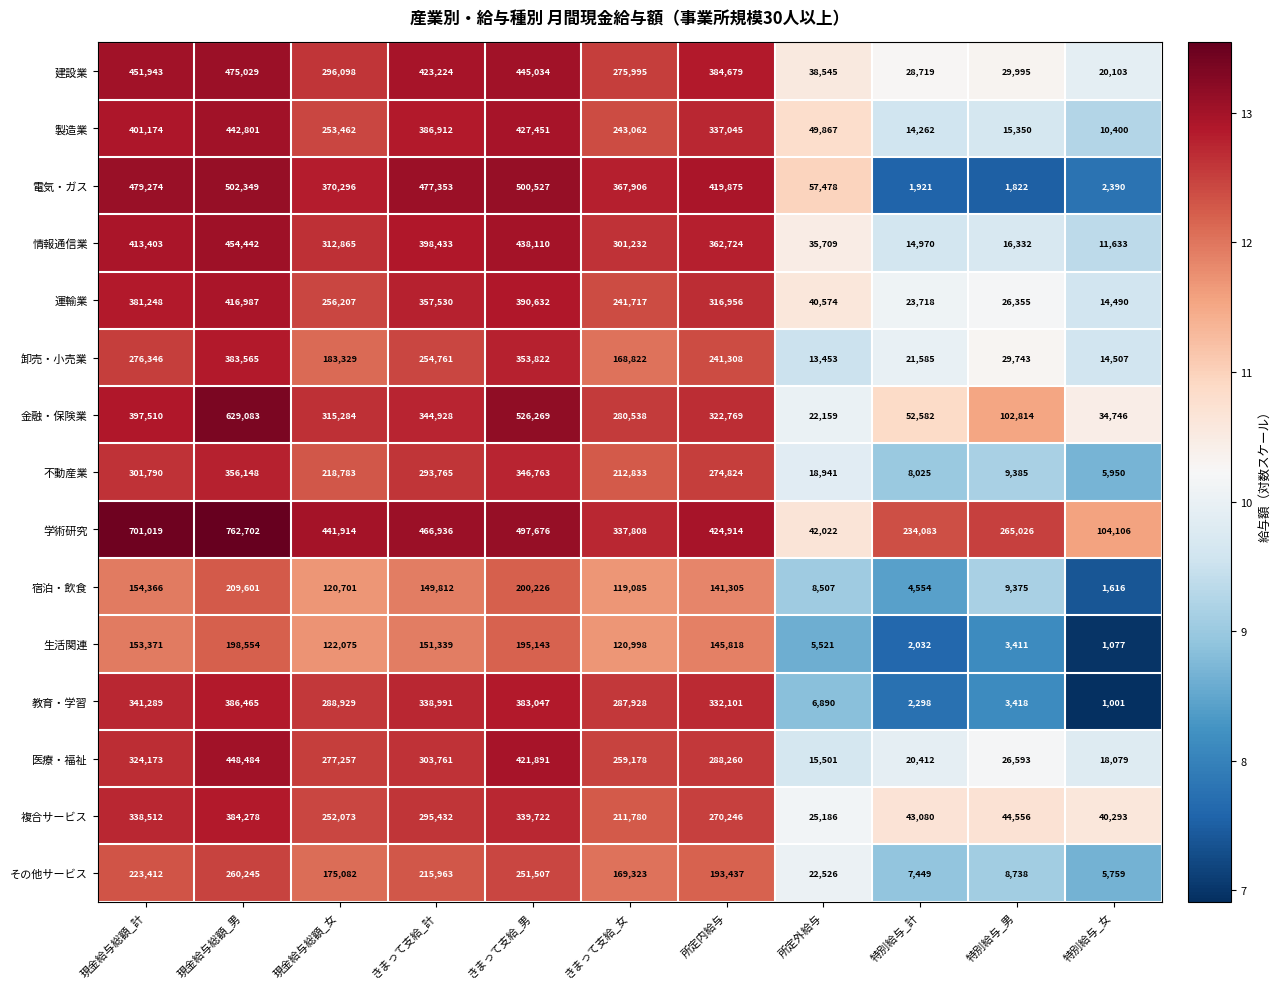

At which label does 金融・保険業 first exceed 315284?

現金給与総額_計